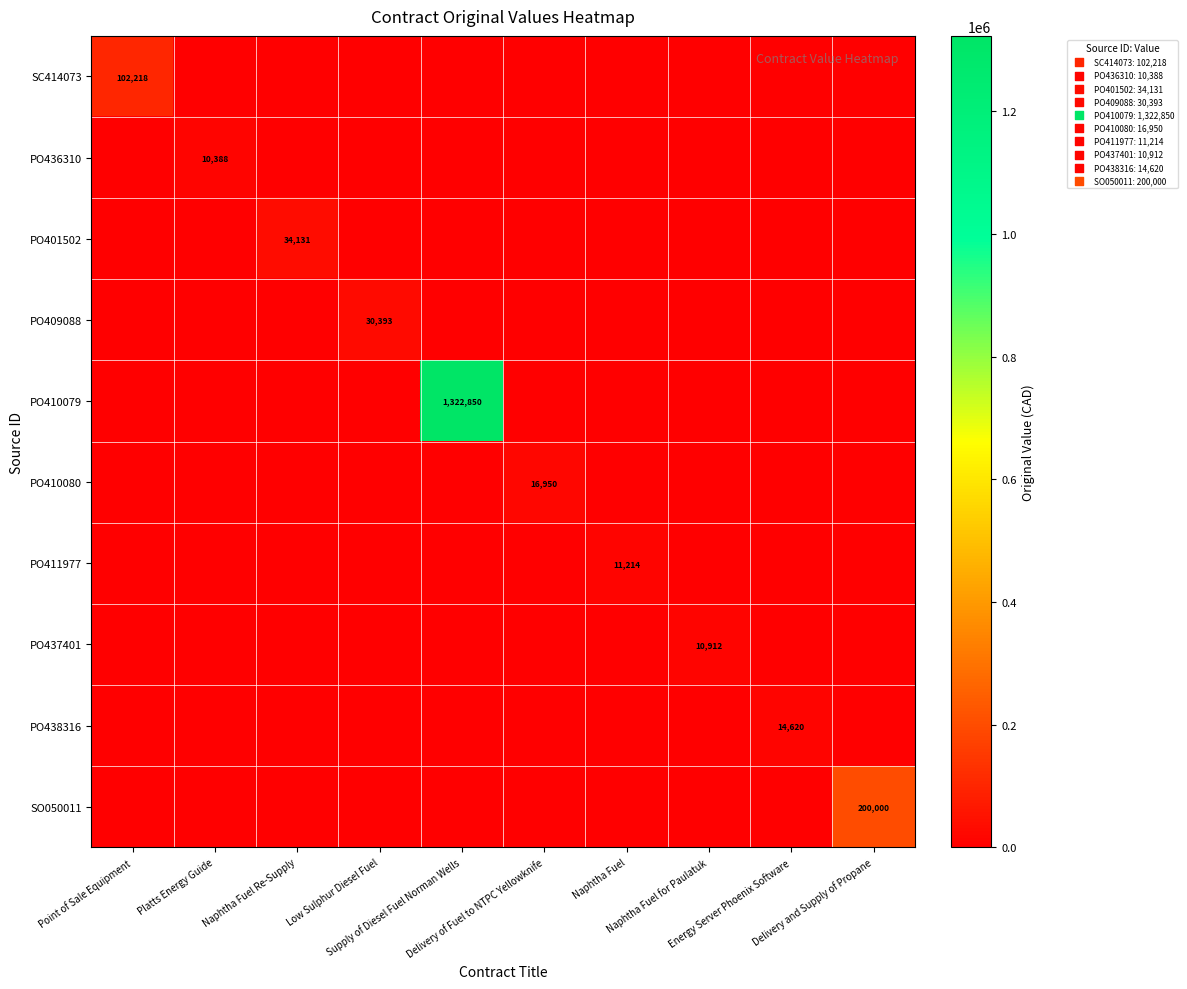

What is the total value across all series at Low Sulphur Diesel Fuel?

30393.0